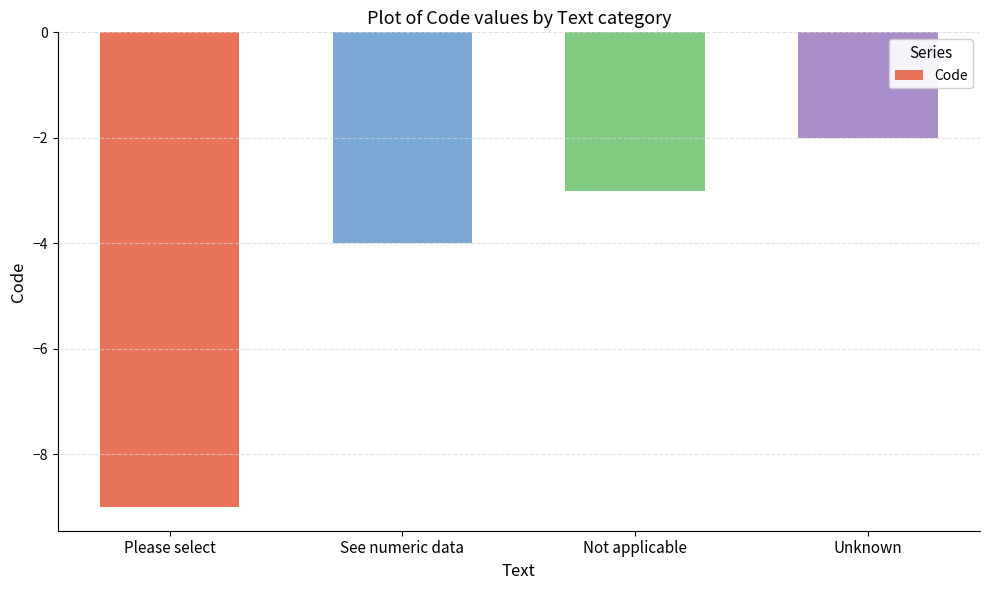

What is the label of the 4th bar from the right?

Please select